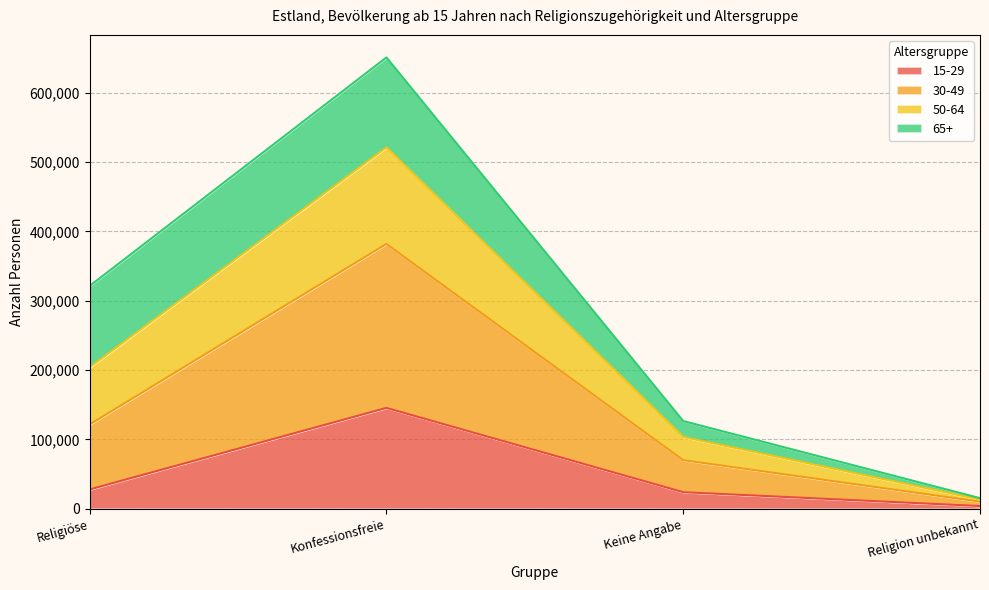

How many lines are shown in the chart?

4